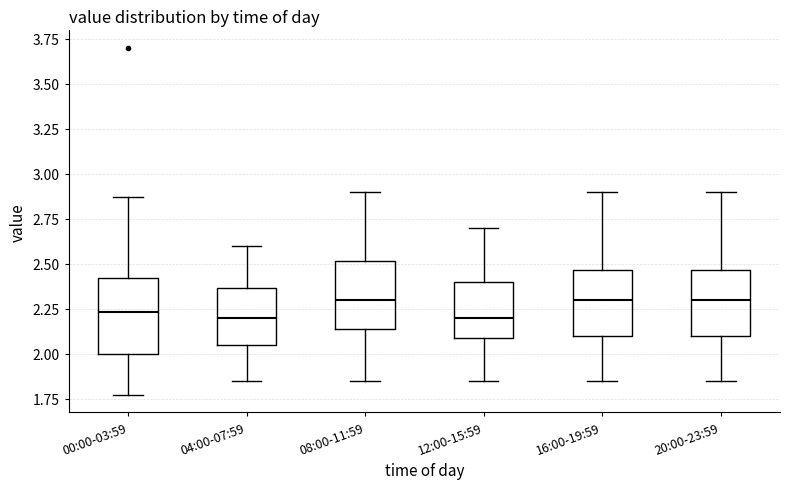

Where does the lower whisker of the box for 00:00-03:59 end on the y-axis? The values are not printed on the chart, so give them approximately, as read against the axis.

1.75